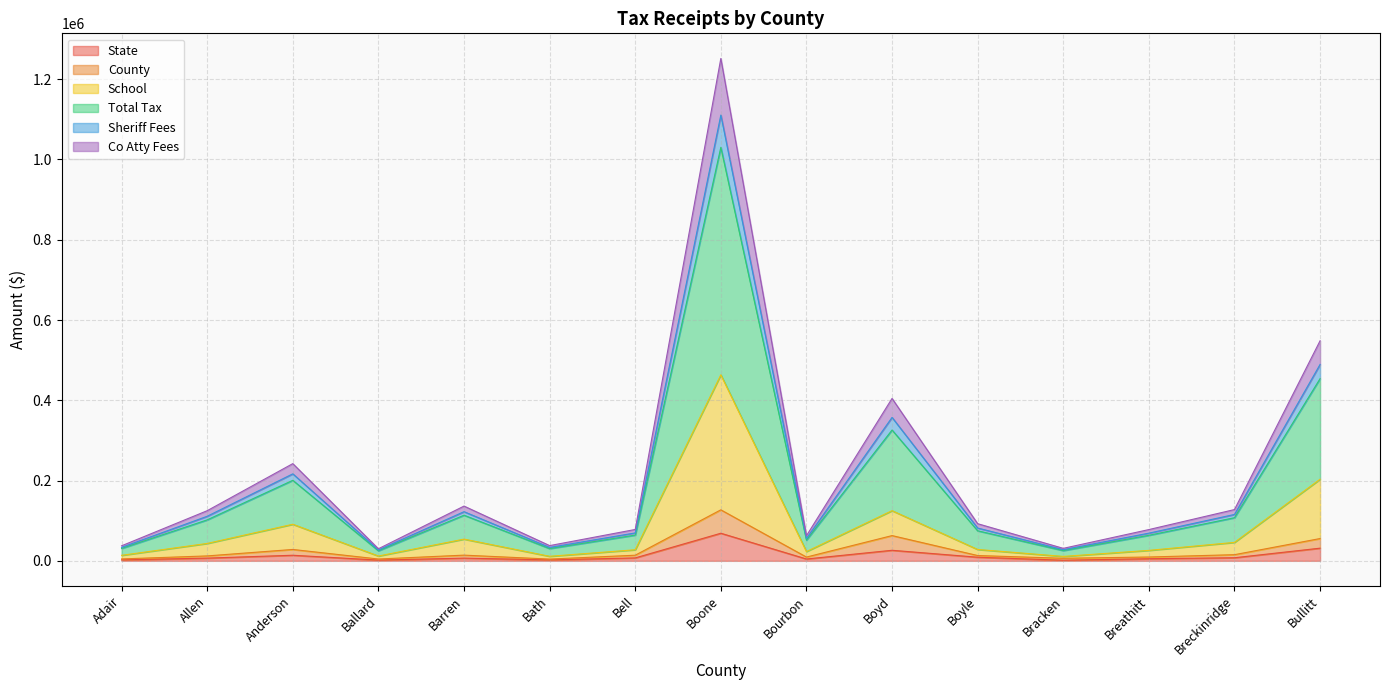

Which category has the highest value in the State series?

Boone